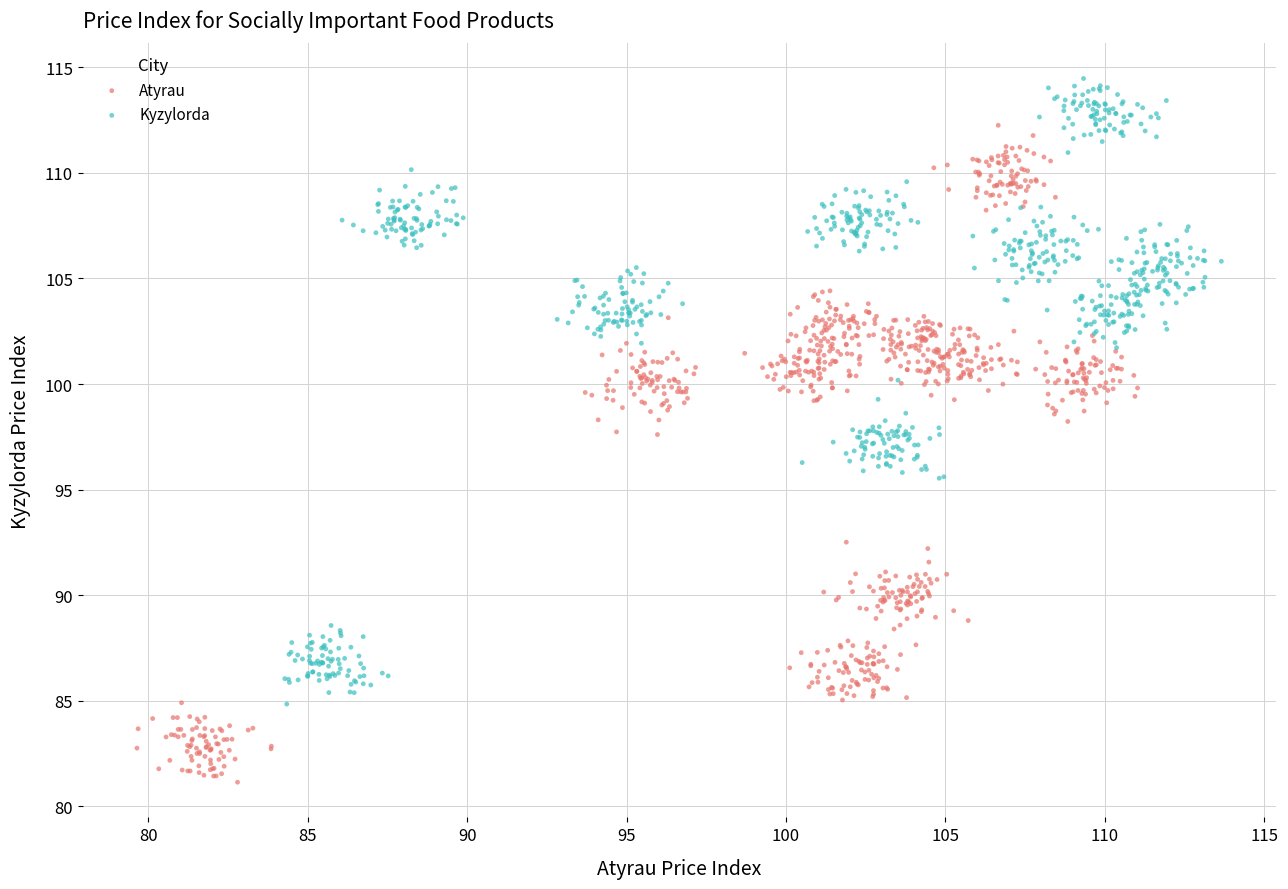

Which series has the largest Y range (max minus min)?

Atyrau